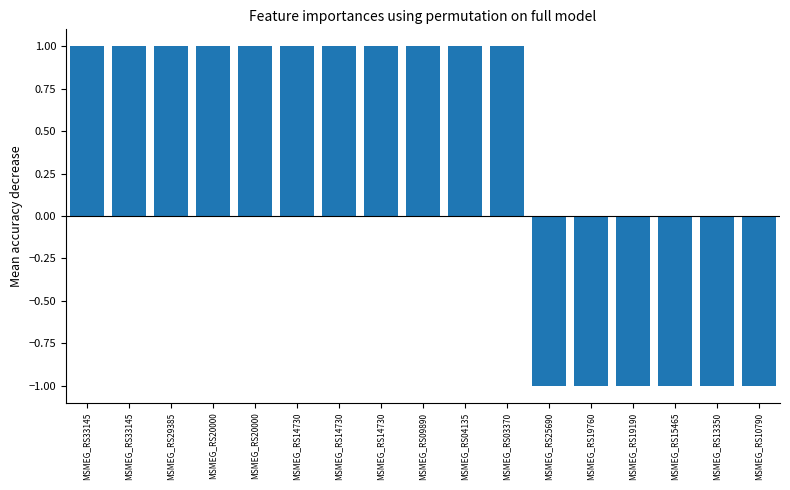

Does the chart contain stacked bars?

No